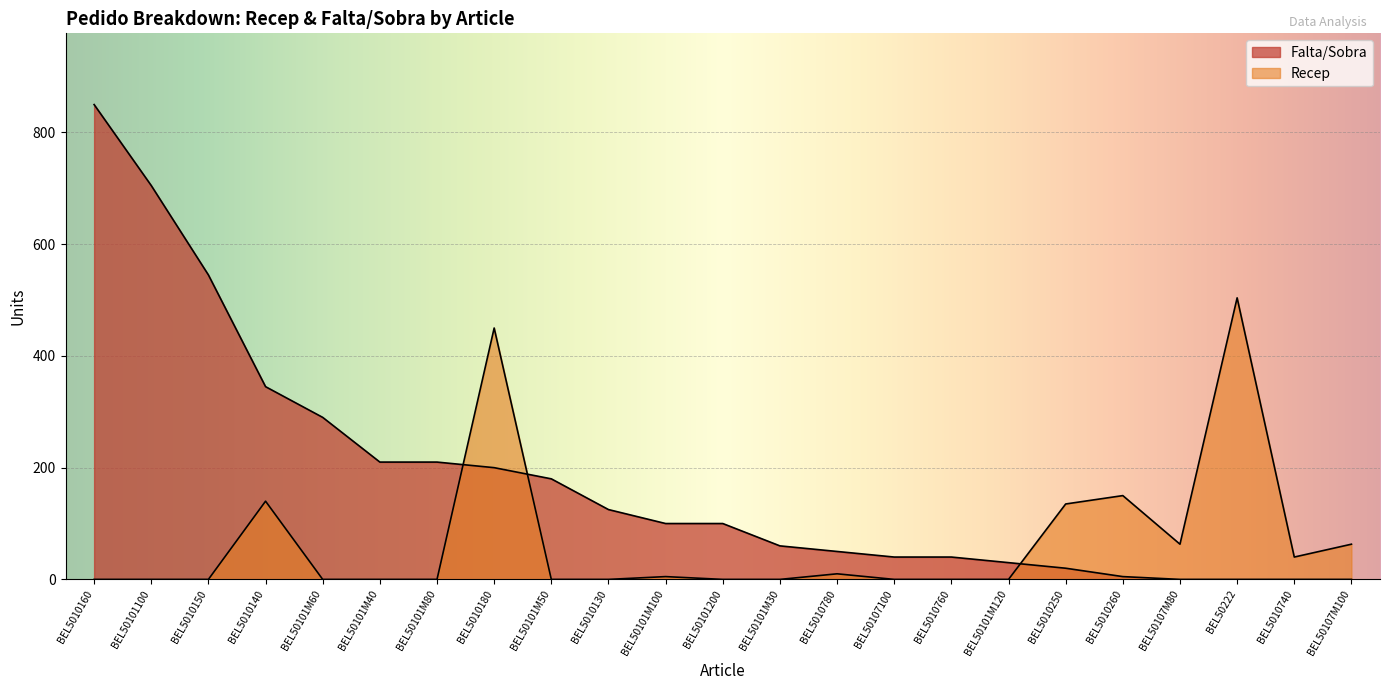

Which series ends up on top after the final intersection of Recep and Falta/Sobra?

Recep